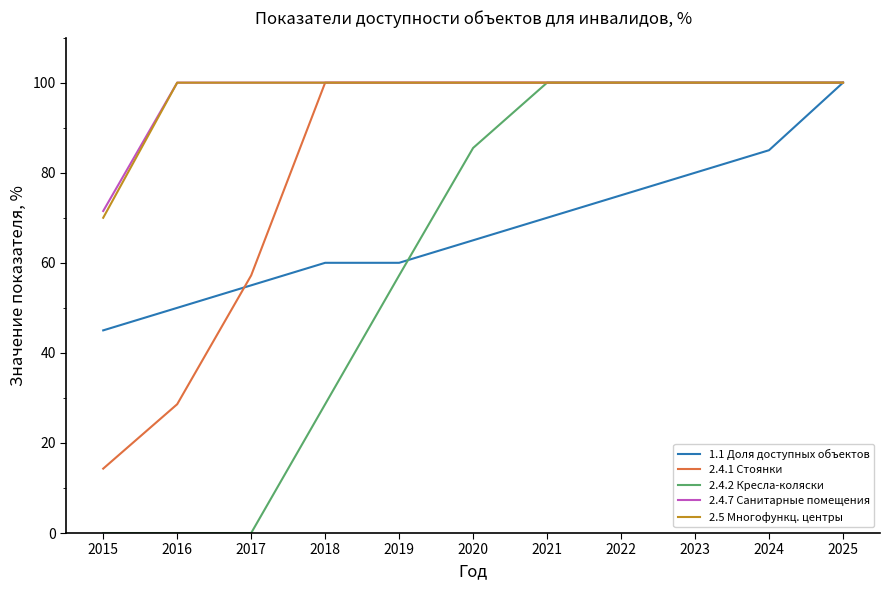

Which series has the widest spread of values?

2.4.2 Кресла-коляски